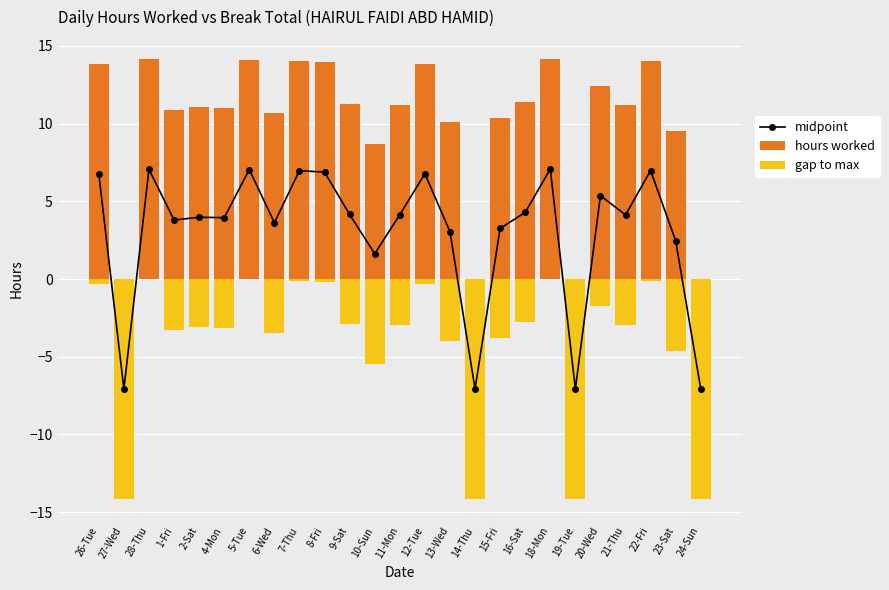

Reading left to right, transcribe all the data shown in this chart.

midpoint: 6.8	-7.1	7.1	3.8	4.0	3.9	7.0	3.6	7.0	6.9	4.2	1.6	4.1	6.8	3.1	-7.1	3.3	4.3	7.1	-7.1	5.4	4.1	7.0	2.5	-7.1
hours worked: 13.8	0.0	14.1	10.9	11.1	11.0	14.1	10.7	14.1	13.9	11.2	8.7	11.2	13.8	10.1	0.0	10.3	11.4	14.2	0.0	12.4	11.2	14.1	9.5	0.0
gap to max: -0.3	-14.2	-0.0	-3.3	-3.1	-3.1	-0.0	-3.5	-0.1	-0.2	-2.9	-5.5	-2.9	-0.3	-4.0	-14.2	-3.8	-2.8	0.0	-14.2	-1.7	-3.0	-0.1	-4.6	-14.2